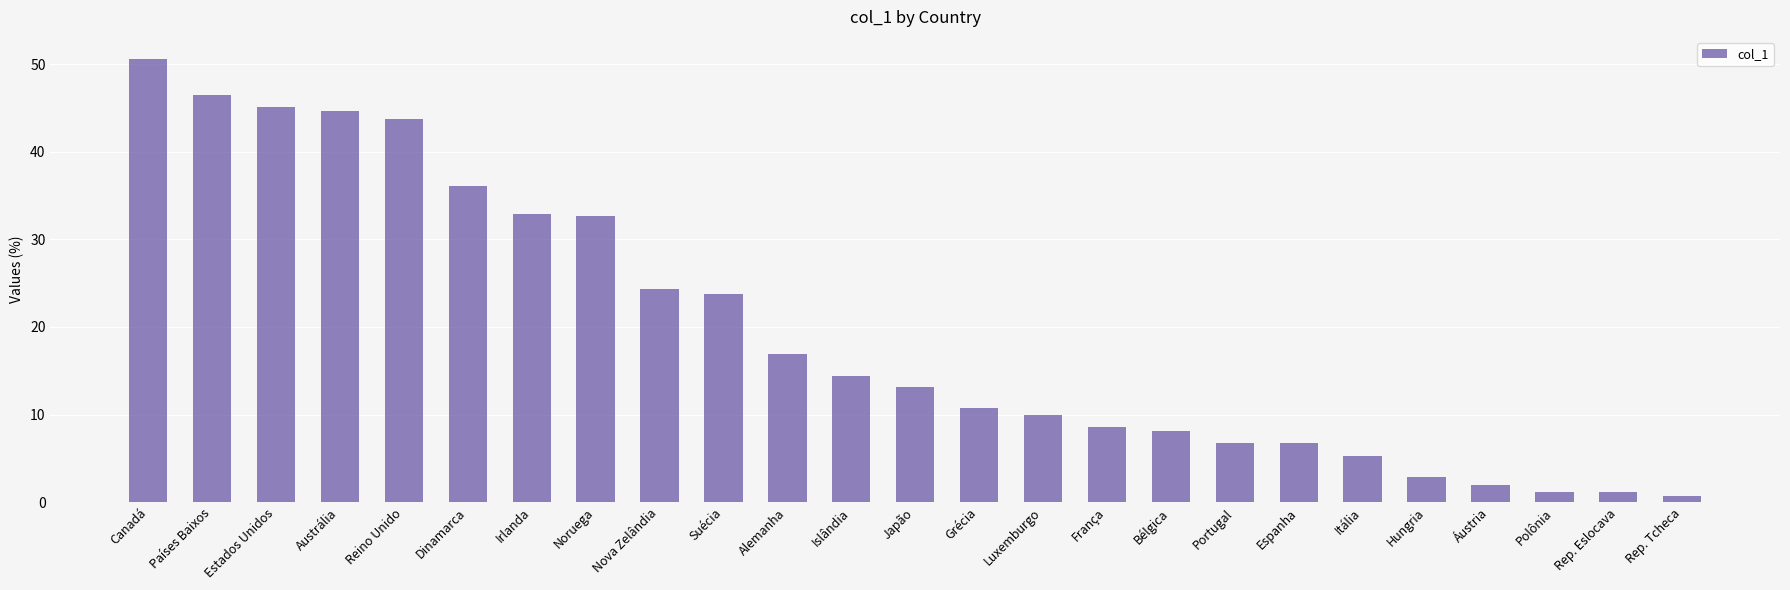

What is the sum of all values?

489.1